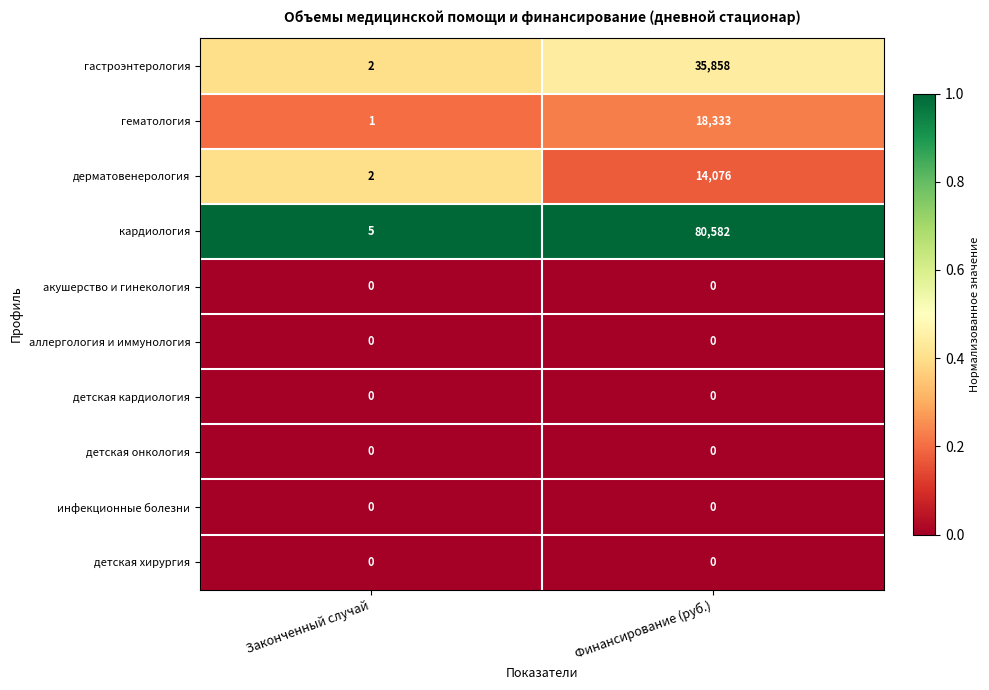

Is the value of детская кардиология at Законченный случай greater than the value of гастроэнтерология at Законченный случай?

No